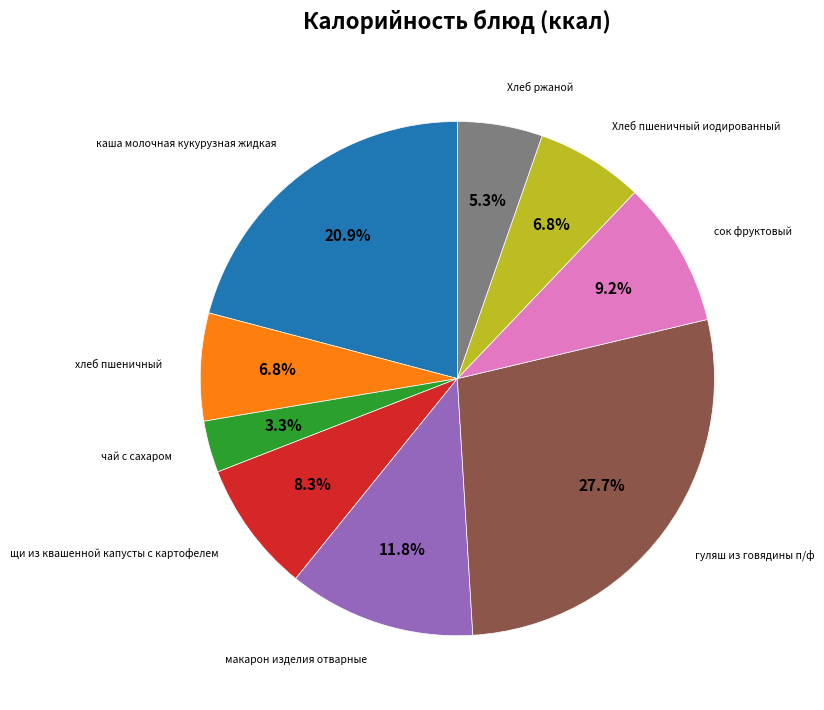

True or false: Хлеб ржаной accounts for 16% of the total.

False